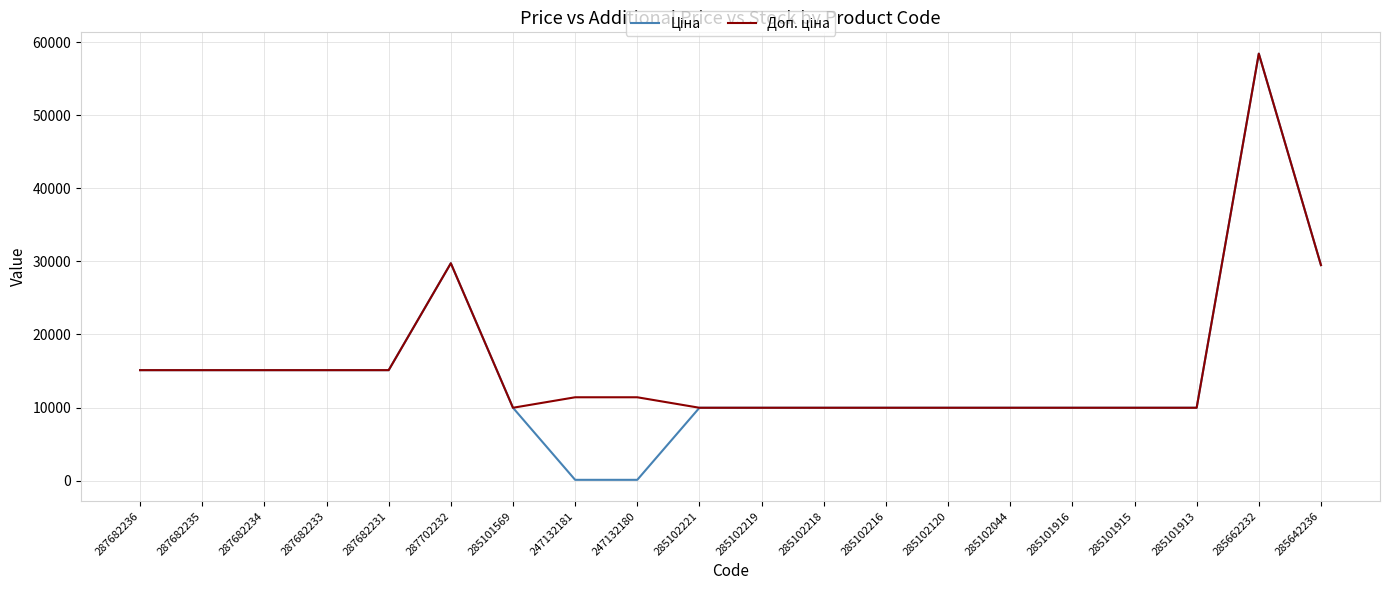

What is the total value across all series at 285102221?

19950.0